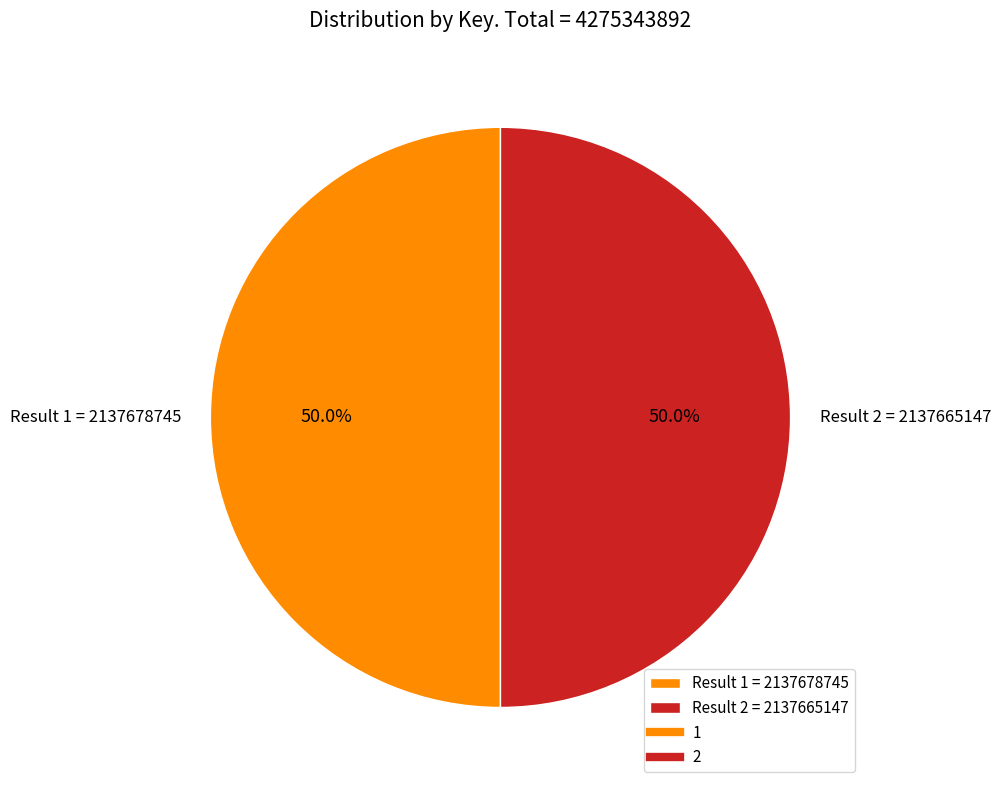

How much of the chart is everything except Result 2 = 2137665147?

50.0%